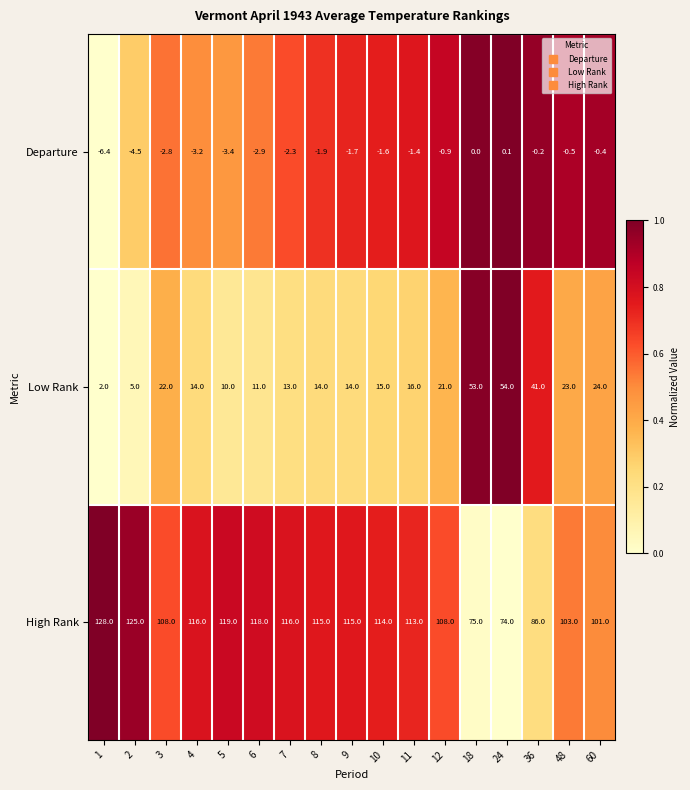

Which series has the widest spread of values?

High Rank